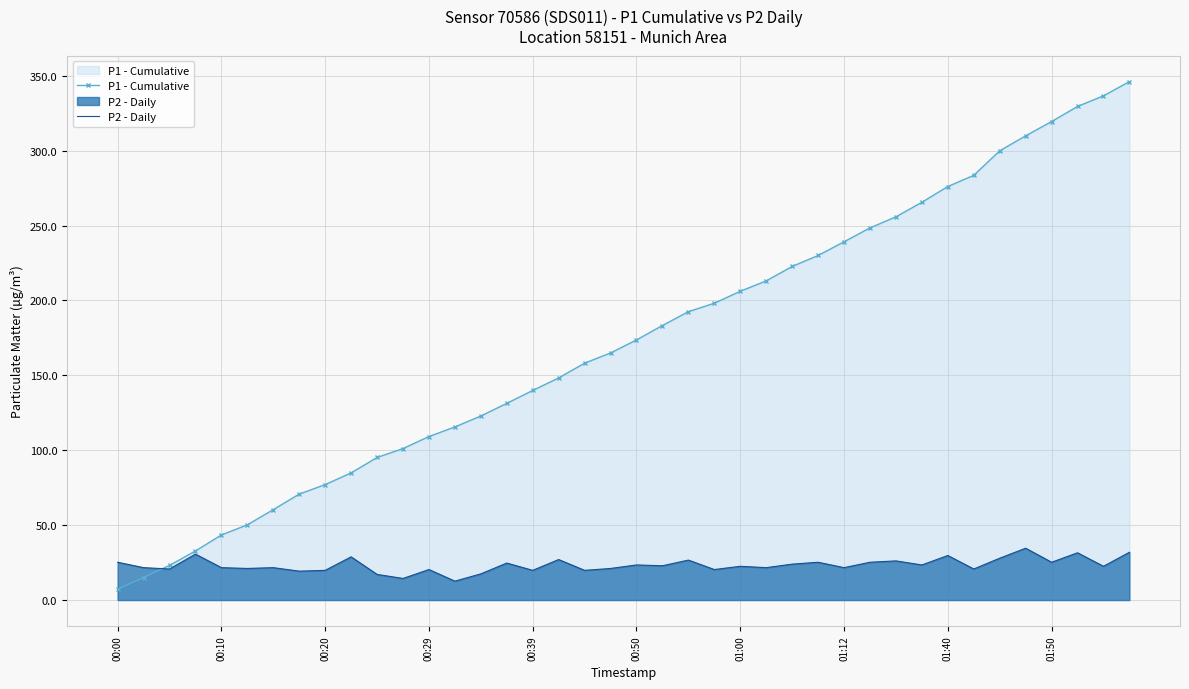

How many categories are shown in the chart?

40